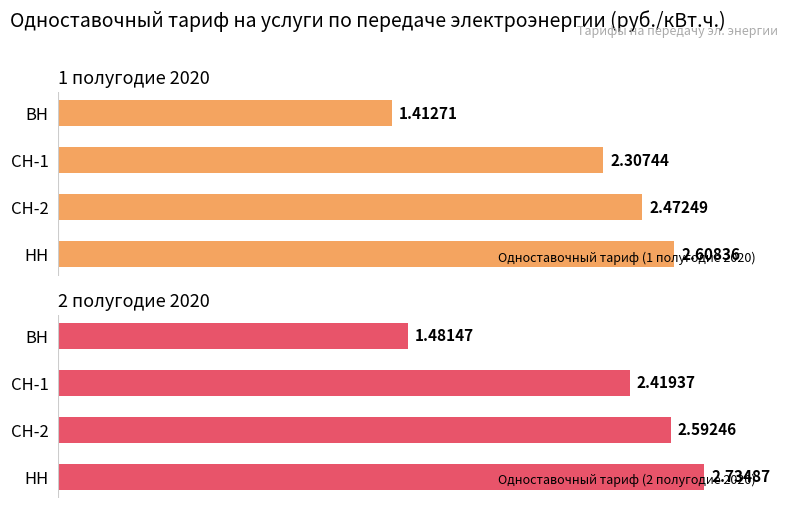

Which has a higher value, ВН or НН?

НН